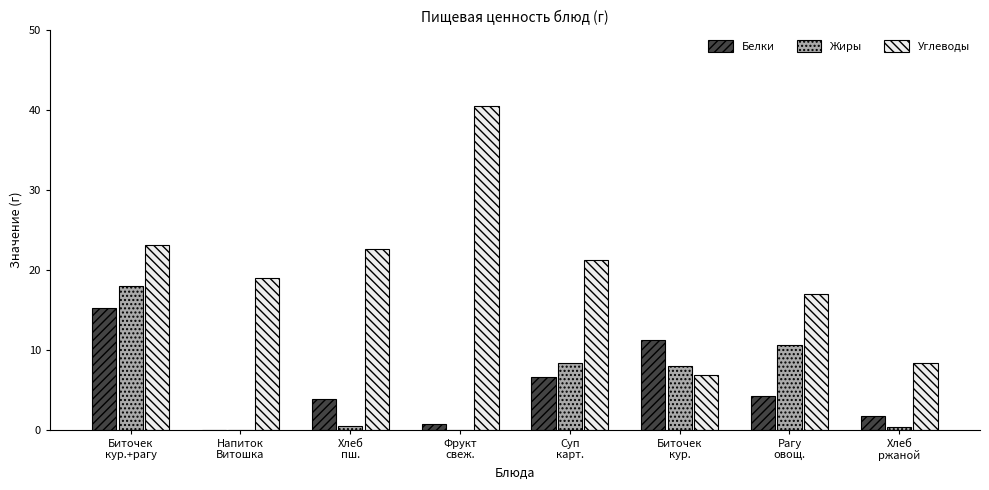

The value of Белки at Напиток
Витошка is 0.0. True or false?

True